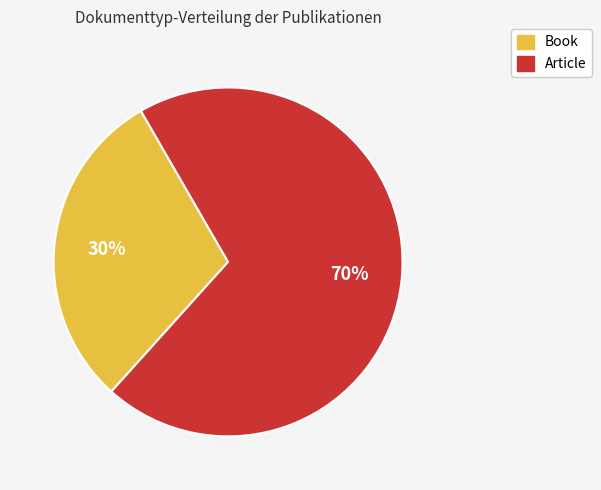

To the nearest percent, what is the difference between the Book and Article slice percentages?

40%